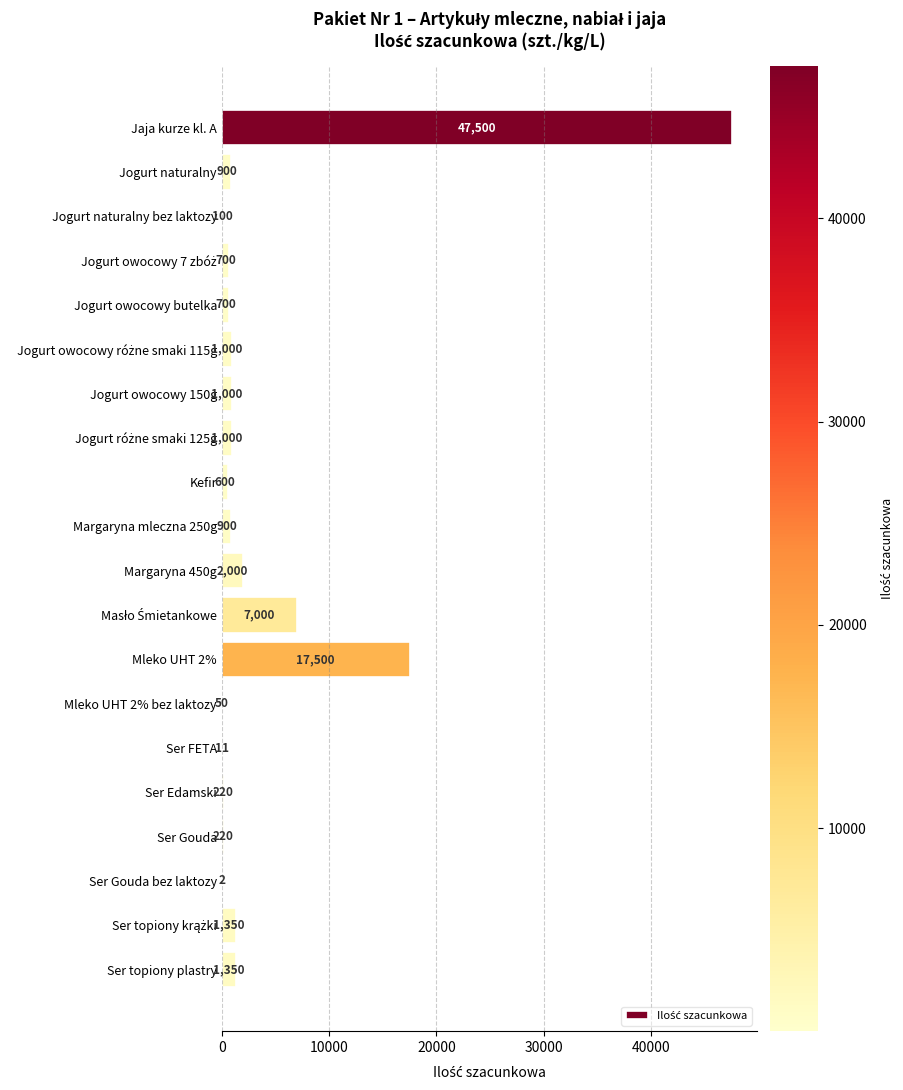

The value at Mleko UHT 2% is 17500. True or false?

True